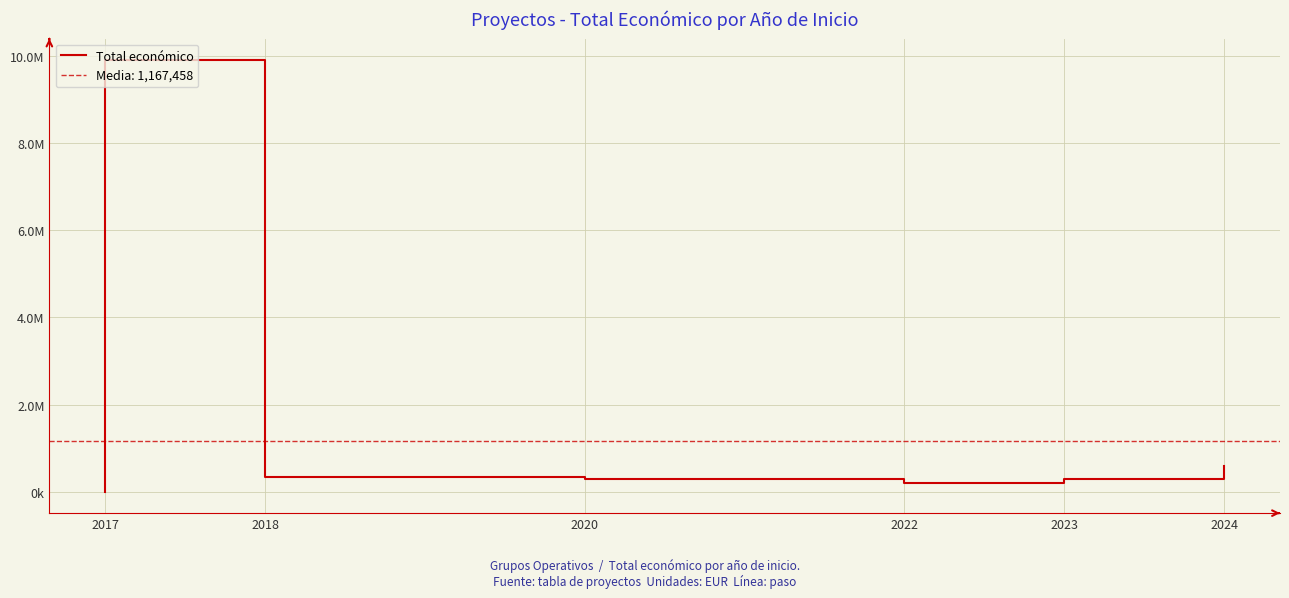

Which category has the lowest value across all series?

2017